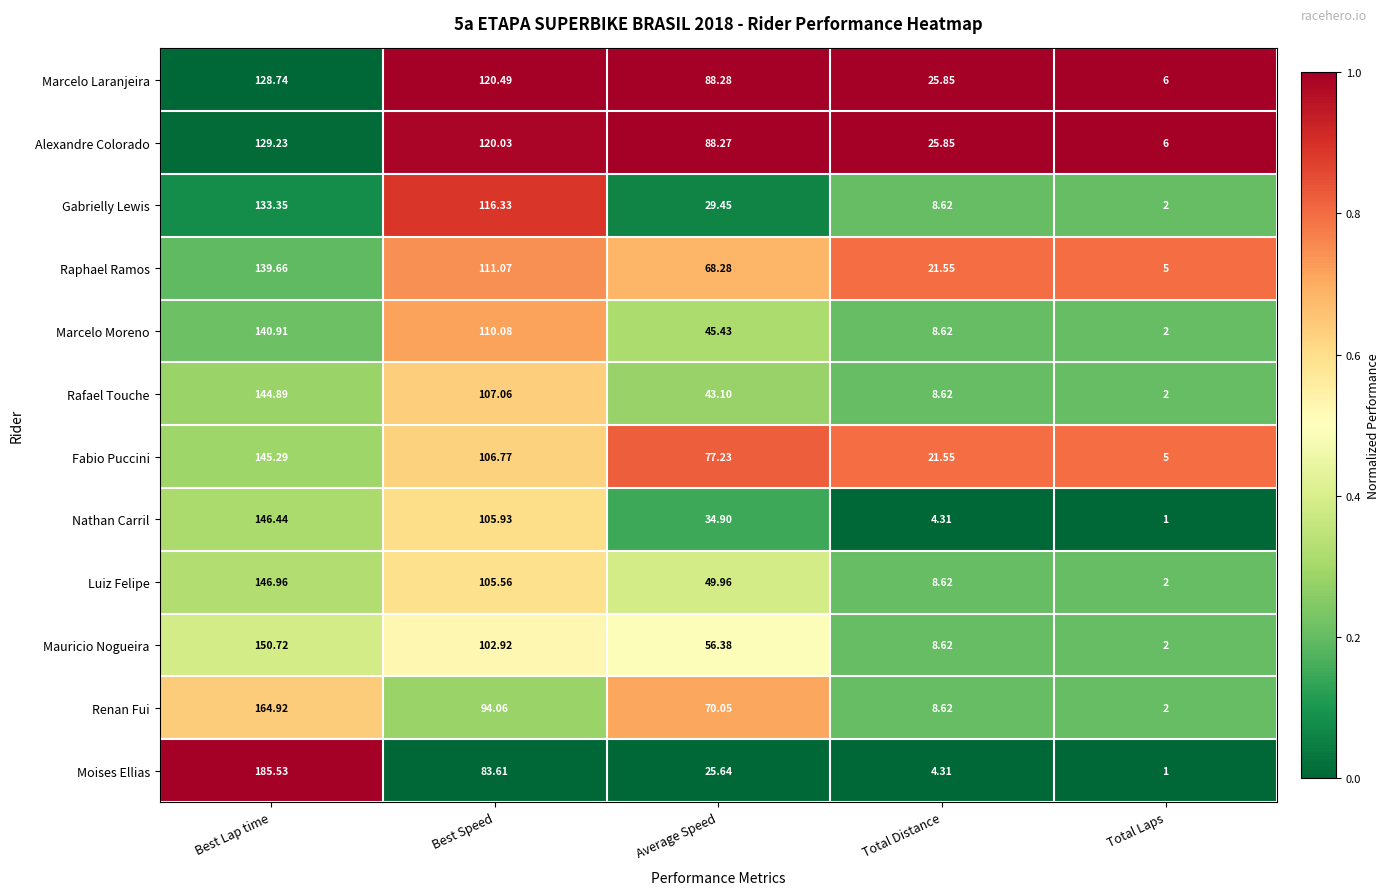

Where does the Raphael Ramos series first go above 68?

Best Lap time